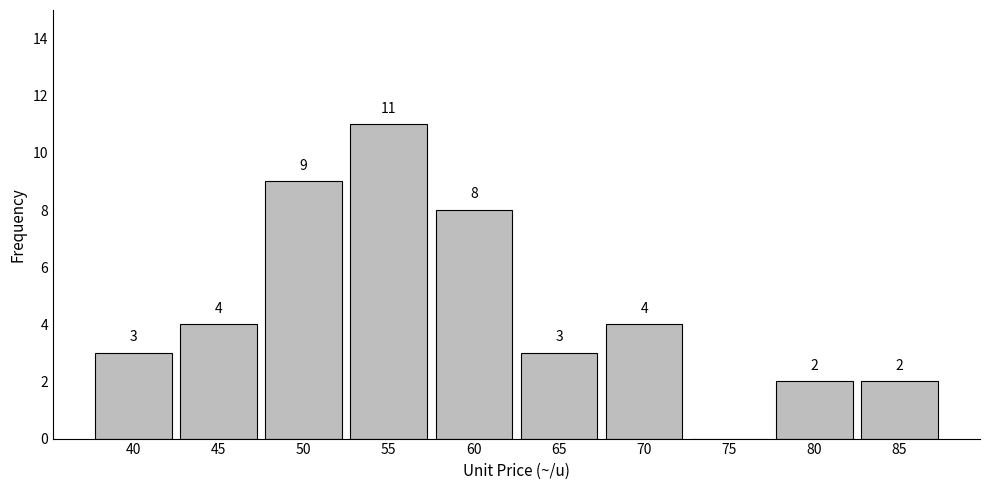

Reading left to right, what are all the values shown in this chart?

40=3	45=4	50=9	55=11	60=8	65=3	70=4	75=0	80=2	85=2